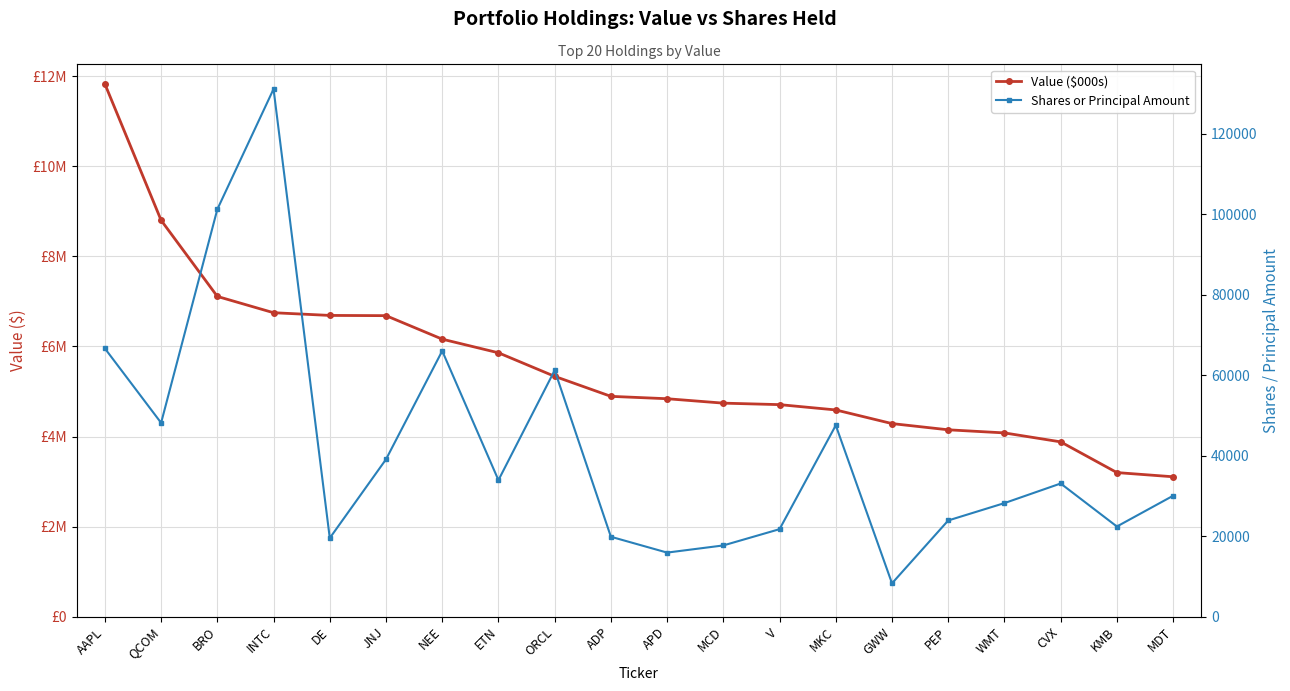

Reading right to left, transcribe all the data shown in this chart.

Value ($000s): 3106000	3199000	3881000	4080000	4149000	4287000	4590000	4708000	4741000	4839000	4892000	5336000	5859000	6162000	6684000	6689000	6749000	7111000	8802000	11829000
Shares or Principal Amount: 30026	22385	33068	28201	23886	8273	47515	21726	17685	15905	19840	61185	33904	66000	39069	19508	131044	101176	48130	66615